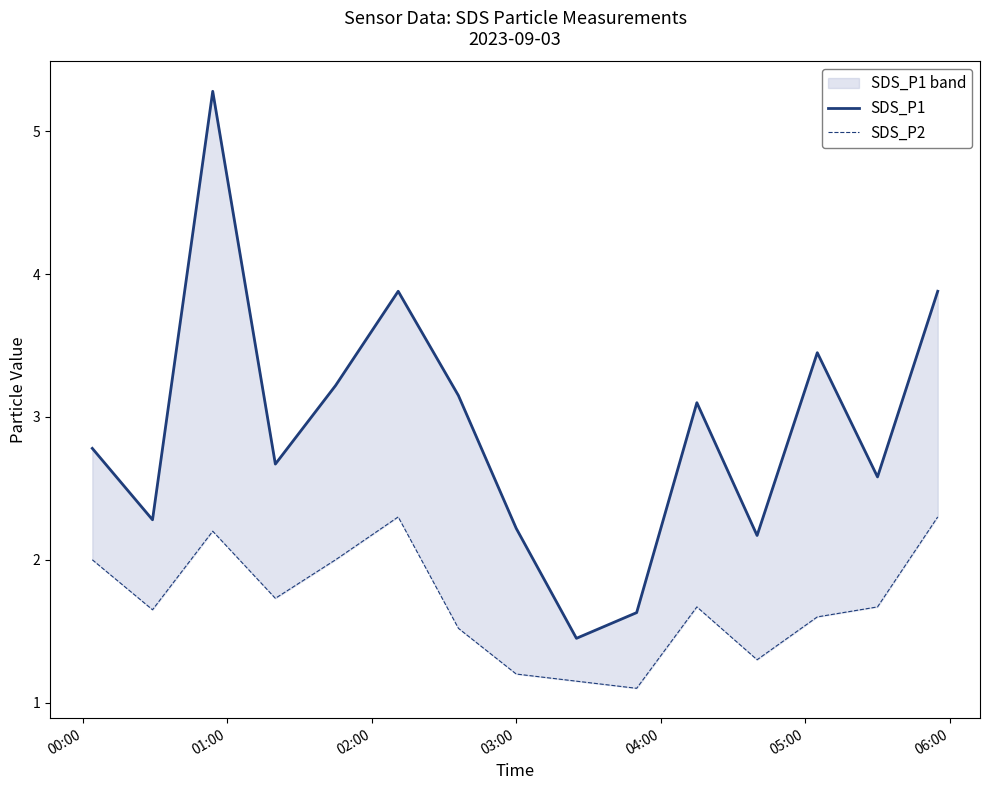

True or false: SDS_P1 and SDS_P2 cross at least once.

False